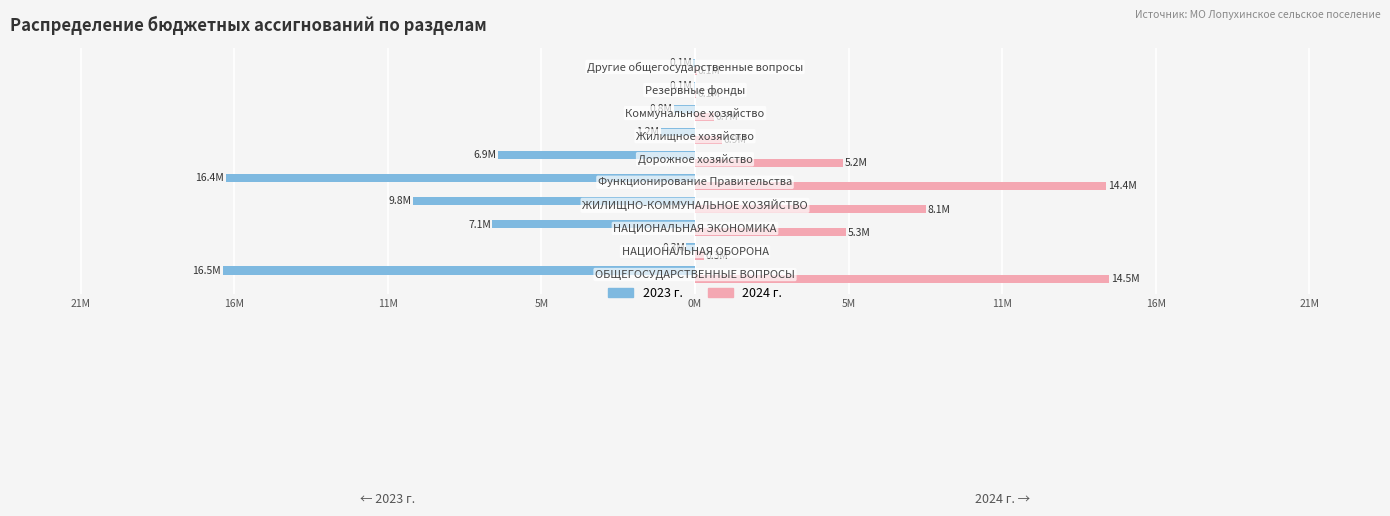

What is the difference between the maximum and second lowest values in the 2023 г. series?

16.4